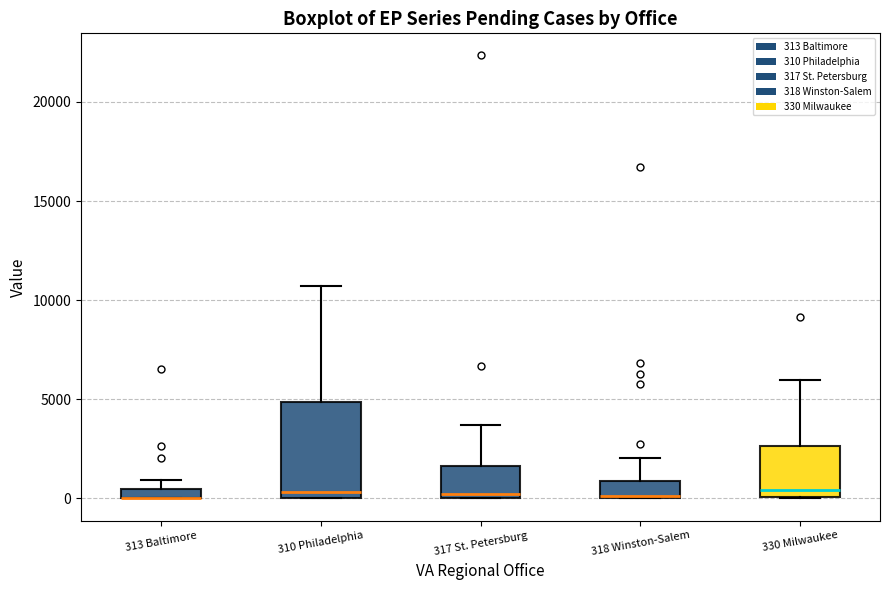

Which box is the tallest, from its lower edge to its upper edge?

310 Philadelphia